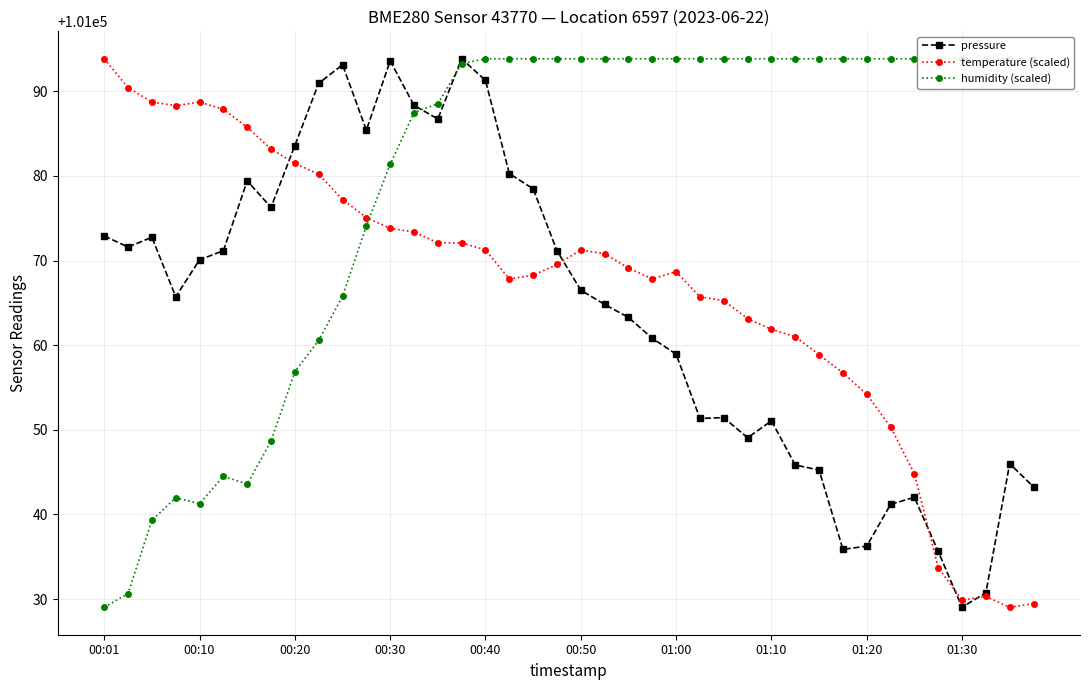

True or false: pressure has a value of 60373.9 at 25.

False